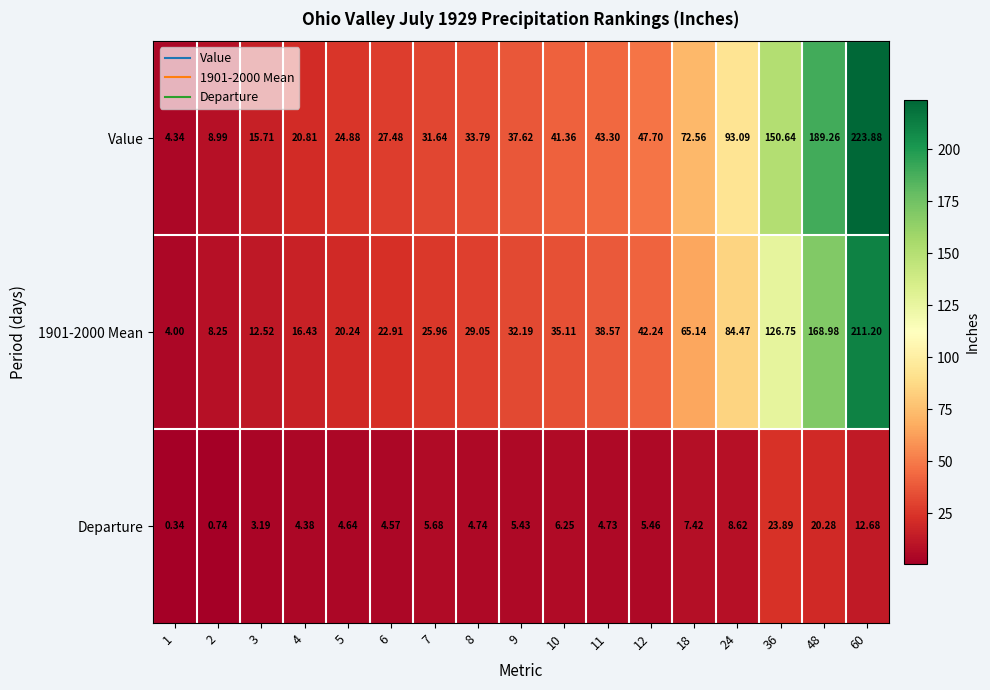

How many data points in 1901-2000 Mean are above 32?

9